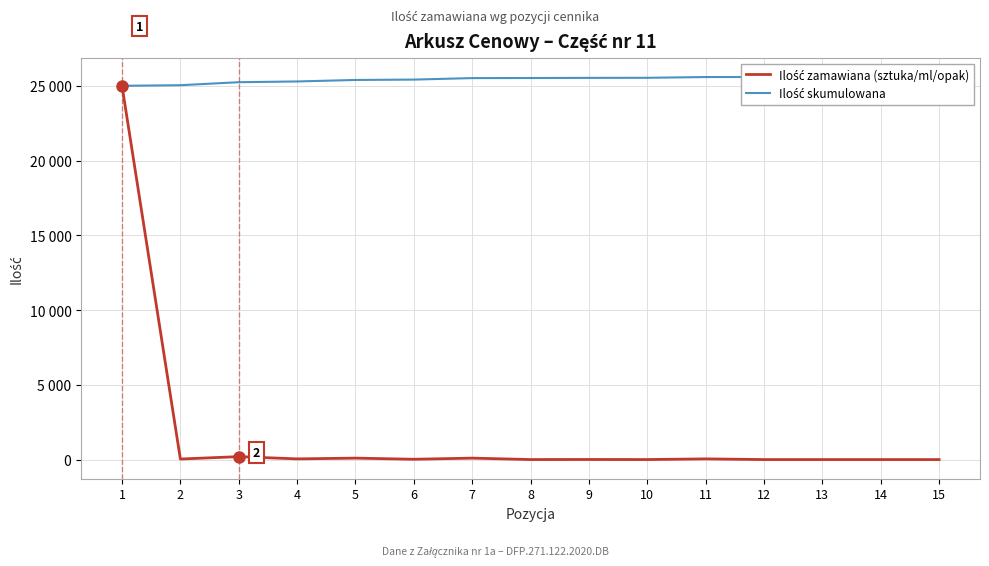

What is the sum of all Ilość zamawiana (sztuka/ml/opak) values?

25600